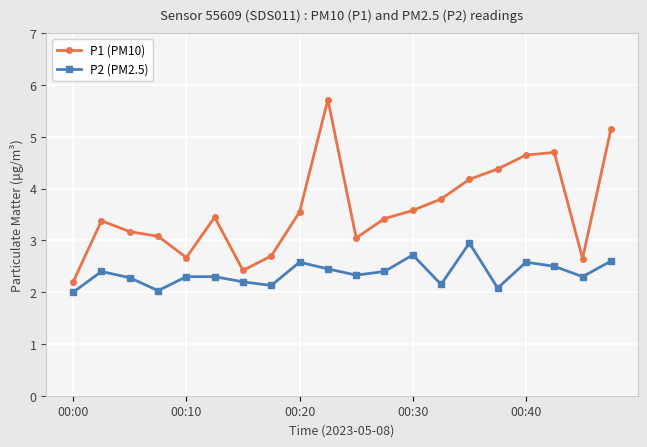

List the series in order of their peak value, highest first.

P1 (PM10), P2 (PM2.5)